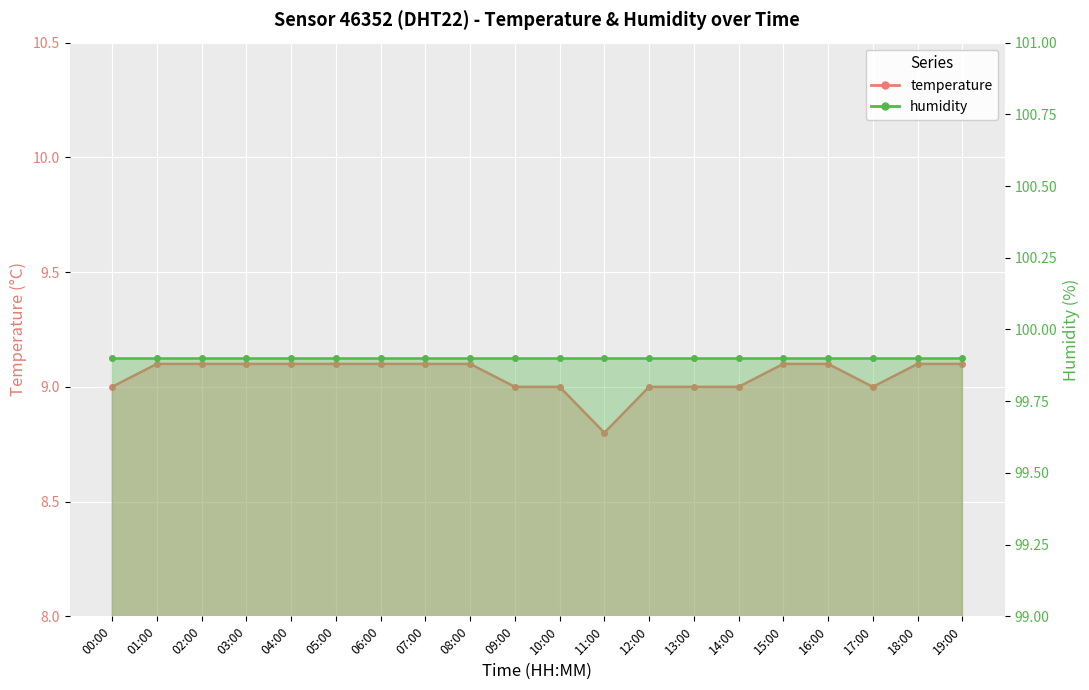

What is the label of the 4th point from the left?

03:00